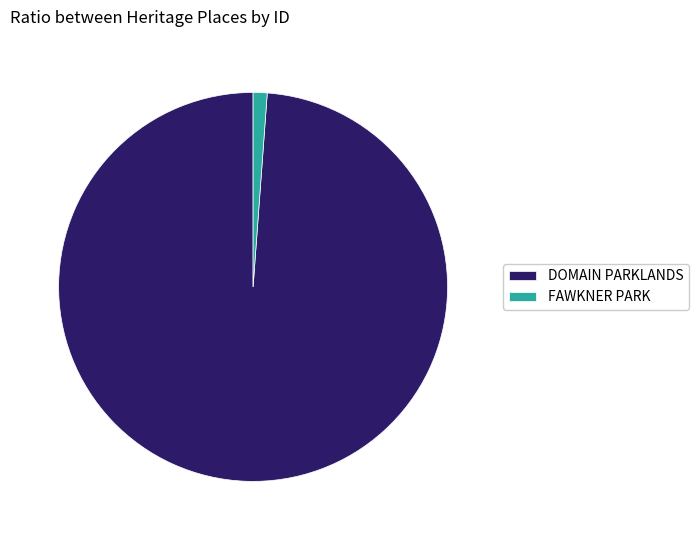

Is it true that DOMAIN PARKLANDS is 99% of the pie?

True